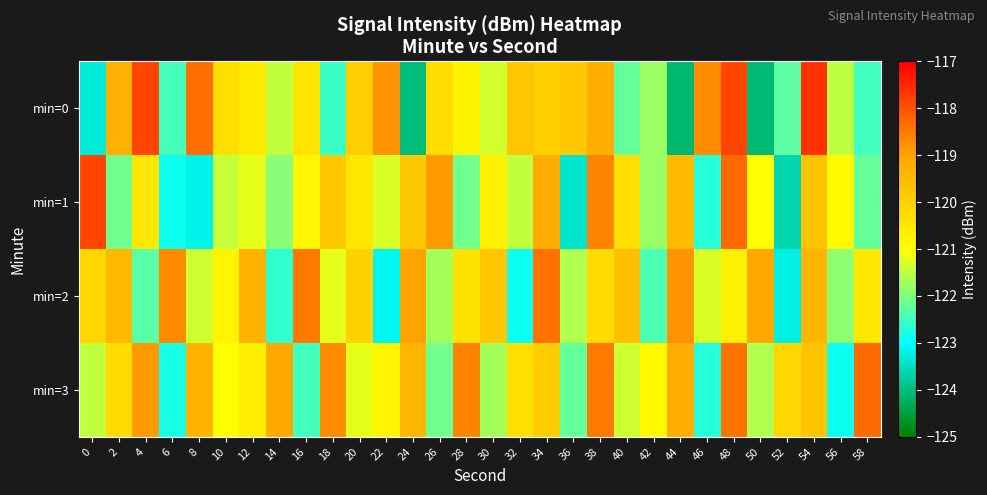

Reading right to left, list all the values displayed in this chart.

min=0: 58=-122.5	56=-121.5	54=-117.6	52=-122.3	50=-124.1	48=-117.9	46=-118.7	44=-124.1	42=-121.8	40=-122.2	38=-119.2	36=-119.8	34=-120.0	32=-119.7	30=-121.4	28=-120.8	26=-120.3	24=-124.0	22=-118.8	20=-119.9	18=-122.5	16=-120.4	14=-121.5	12=-120.6	10=-120.3	8=-118.3	6=-122.5	4=-117.9	2=-119.3	0=-123.3
min=1: 58=-122.2	56=-120.9	54=-119.7	52=-123.6	50=-121.0	48=-118.3	46=-122.7	44=-119.5	42=-121.8	40=-120.3	38=-118.6	36=-123.4	34=-119.2	32=-121.5	30=-120.7	28=-122.1	26=-118.9	24=-119.8	22=-121.3	20=-120.5	18=-119.8	16=-120.8	14=-121.9	12=-121.2	10=-121.4	8=-123.2	6=-122.9	4=-120.5	2=-122.1	0=-117.9
min=2: 58=-120.5	56=-121.9	54=-119.4	52=-123.2	50=-119.1	48=-120.7	46=-121.3	44=-118.8	42=-122.4	40=-119.6	38=-120.2	36=-121.6	34=-118.4	32=-122.9	30=-119.8	28=-120.4	26=-121.7	24=-119.0	22=-123.1	20=-120.0	18=-121.2	16=-118.5	14=-122.6	12=-119.3	10=-120.8	8=-121.4	6=-118.7	4=-122.3	2=-119.5	0=-120.1
min=3: 58=-118.3	56=-122.9	54=-119.7	52=-120.1	50=-121.6	48=-118.4	46=-122.7	44=-119.2	42=-120.9	40=-121.4	38=-118.5	36=-122.2	34=-119.9	32=-120.3	30=-121.7	28=-118.6	26=-122.1	24=-119.4	22=-120.8	20=-121.2	18=-118.7	16=-122.5	14=-119.1	12=-120.6	10=-121.0	8=-119.3	6=-122.8	4=-118.9	2=-120.2	0=-121.5